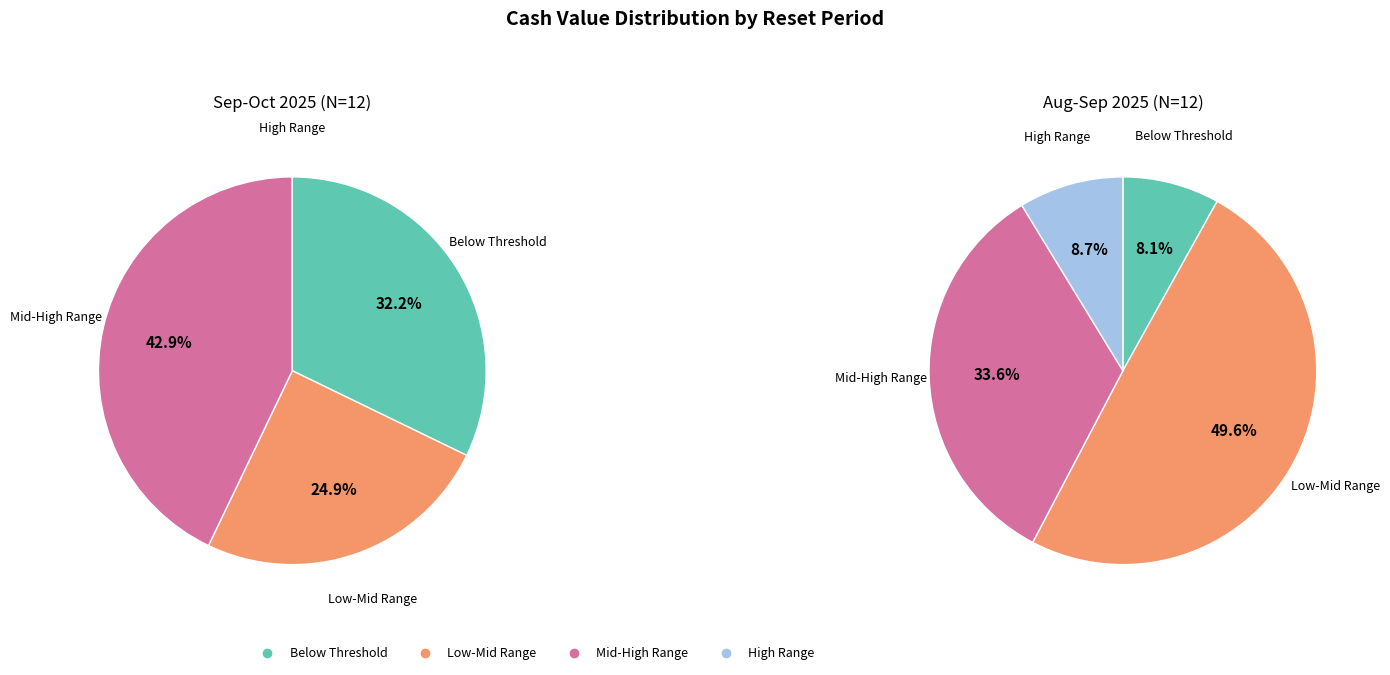

How much of the chart is everything except 8?

91.4%